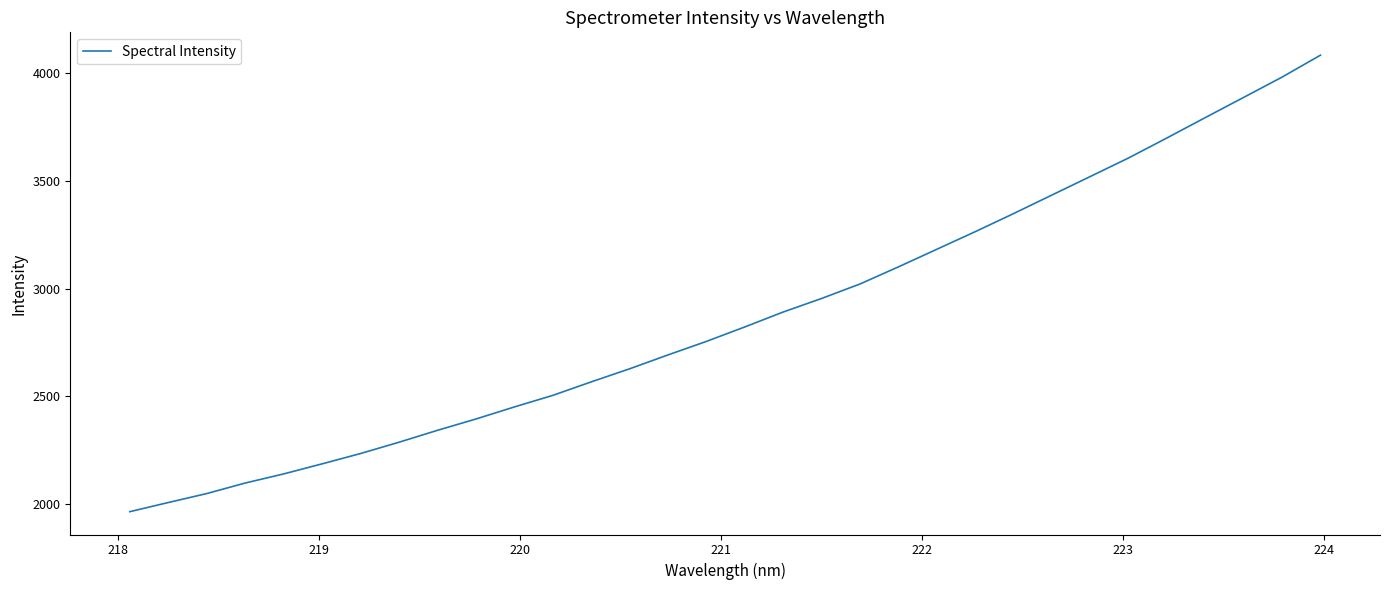

What is the minimum value shown in the chart?

1965.1